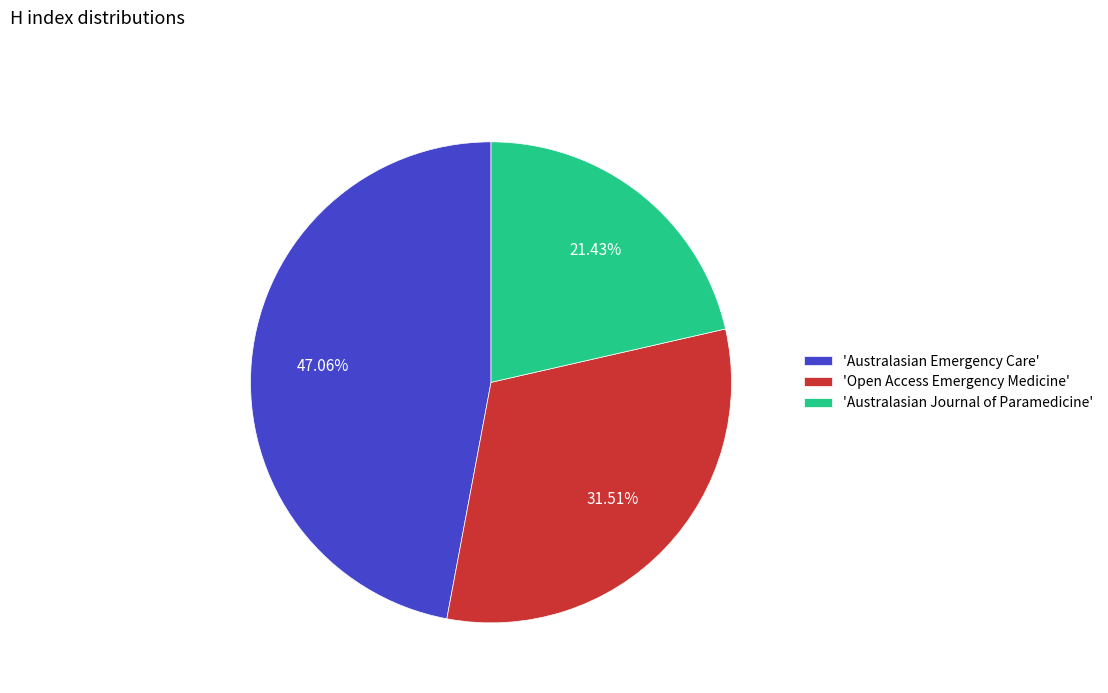

Rank the categories by value from highest to lowest.

'Australasian Emergency Care', 'Open Access Emergency Medicine', 'Australasian Journal of Paramedicine'